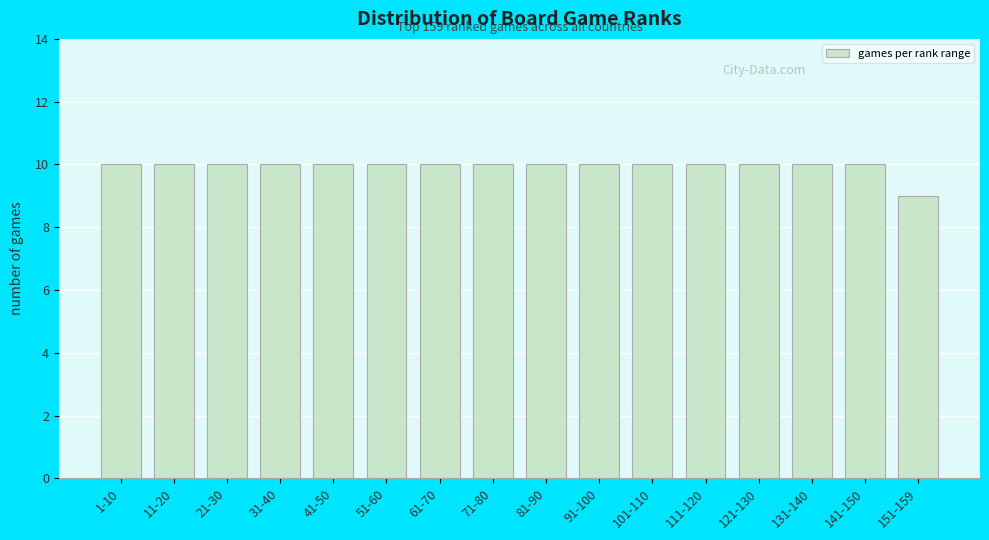

Reading left to right, what are all the values shown in this chart?

10	10	10	10	10	10	10	10	10	10	10	10	10	10	10	9